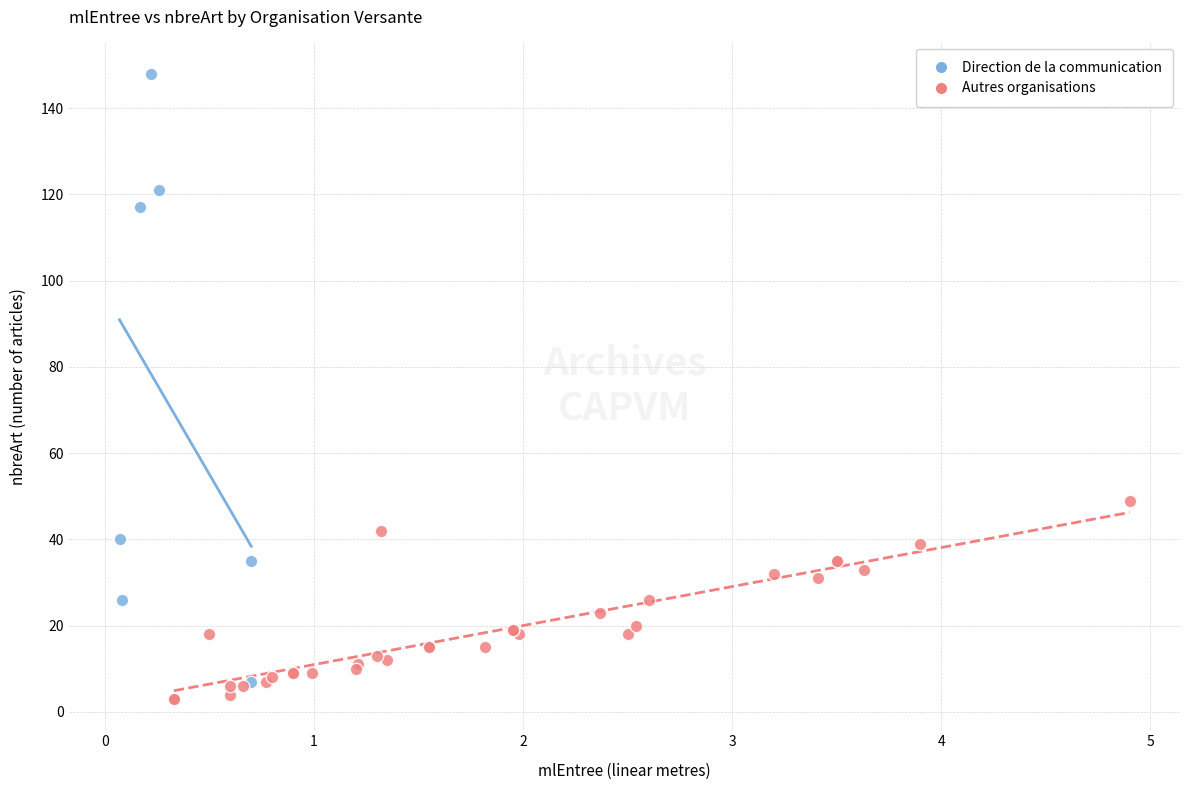

What are all the series names shown in the legend?

Direction de la communication, Autres organisations